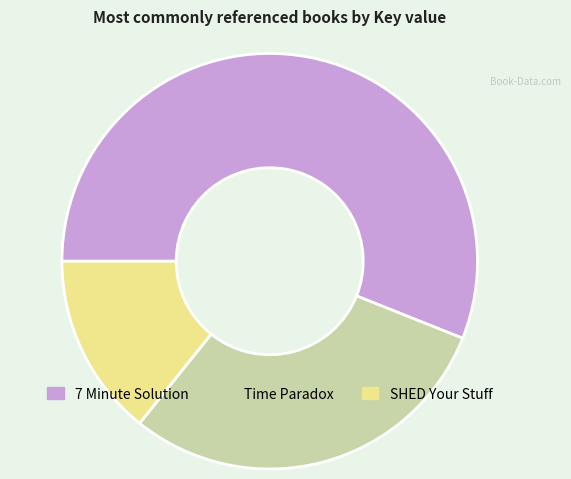

Rank the categories by value from lowest to highest.

SHED Your Stuff, Time Paradox, 7 Minute Solution